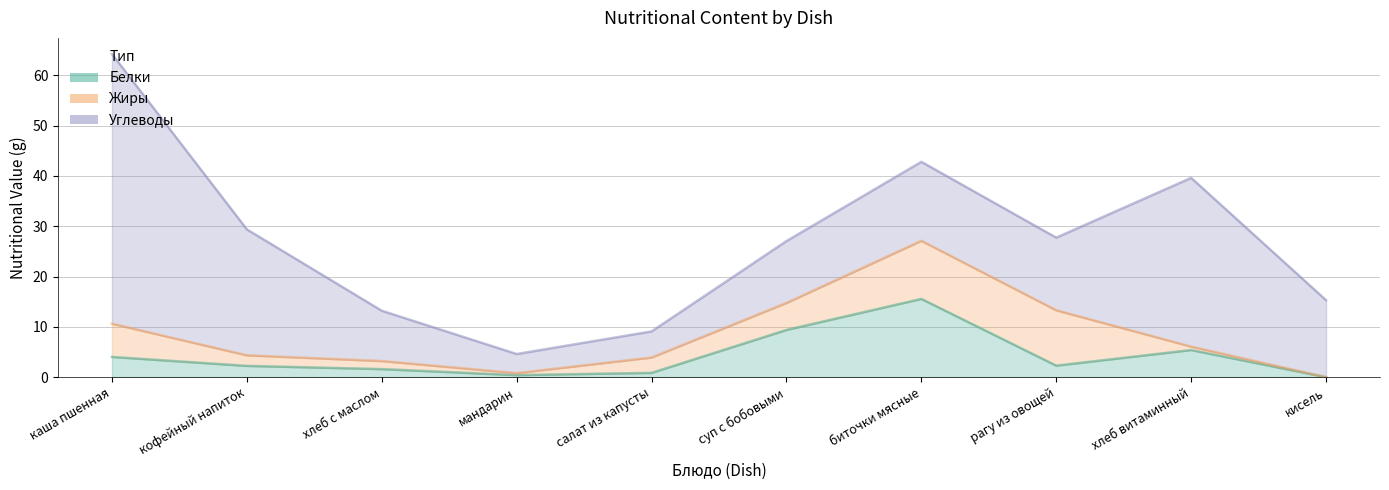

What is the label of the 3rd point from the left?

хлеб с маслом